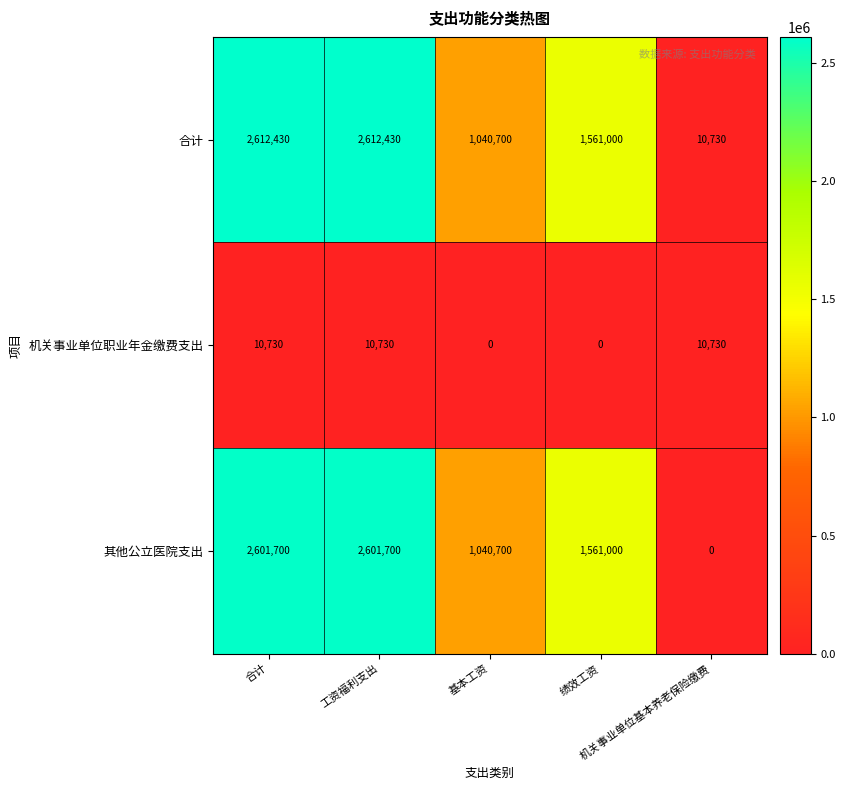

What is the difference between the maximum and second lowest values in the 机关事业单位职业年金缴费支出 series?

10730